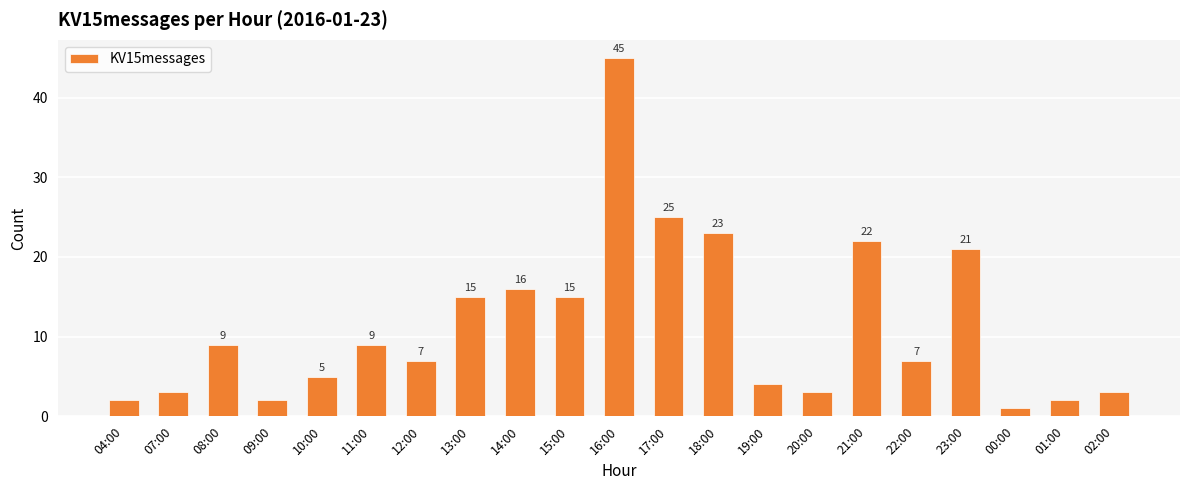

Approximately how many times larger is the value at 11:00 compared to 13:00?

0.6